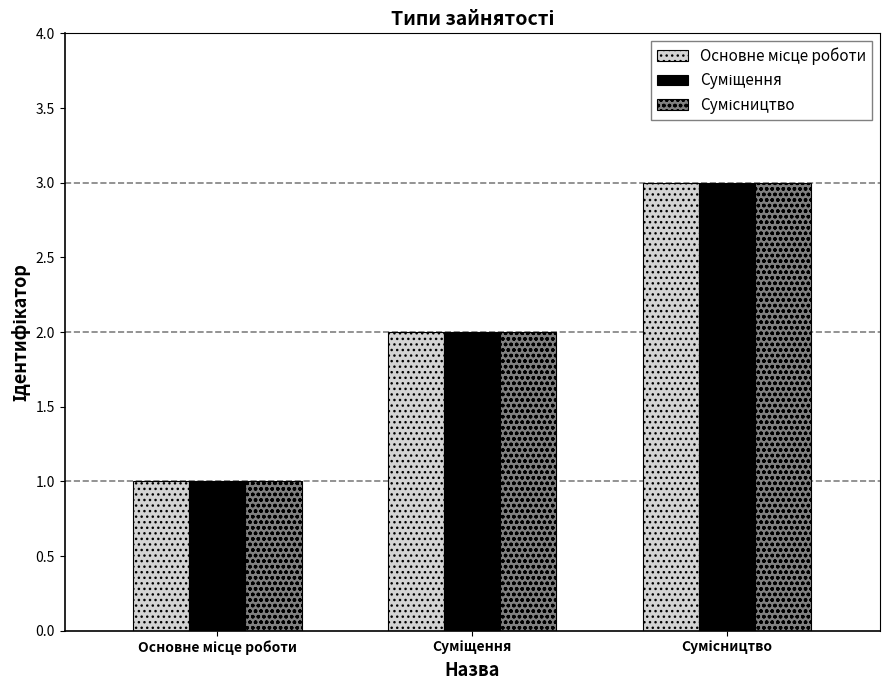

What is the maximum value shown in the chart?

3